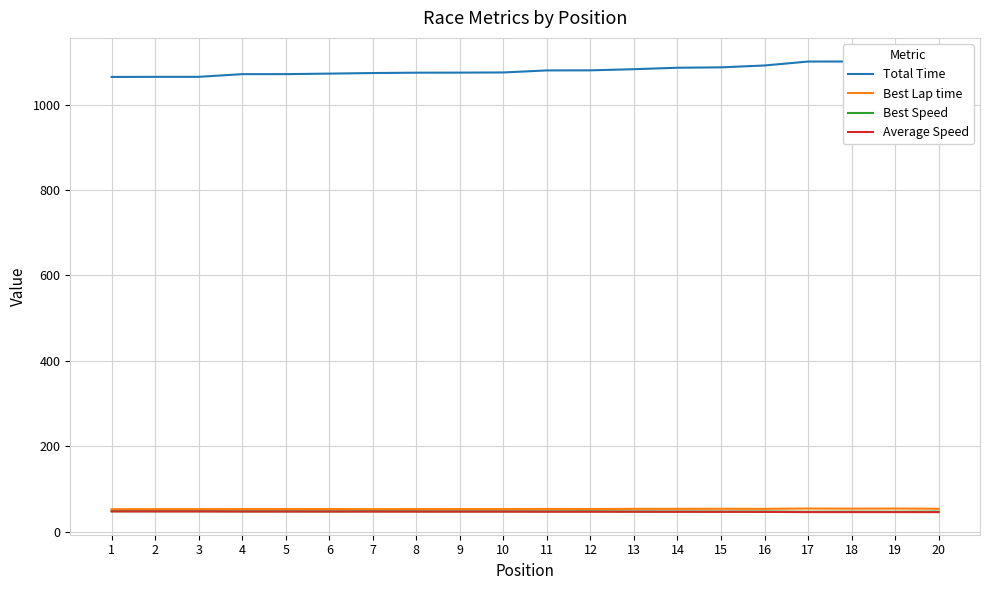

Which series has the largest total across all categories?

Total Time